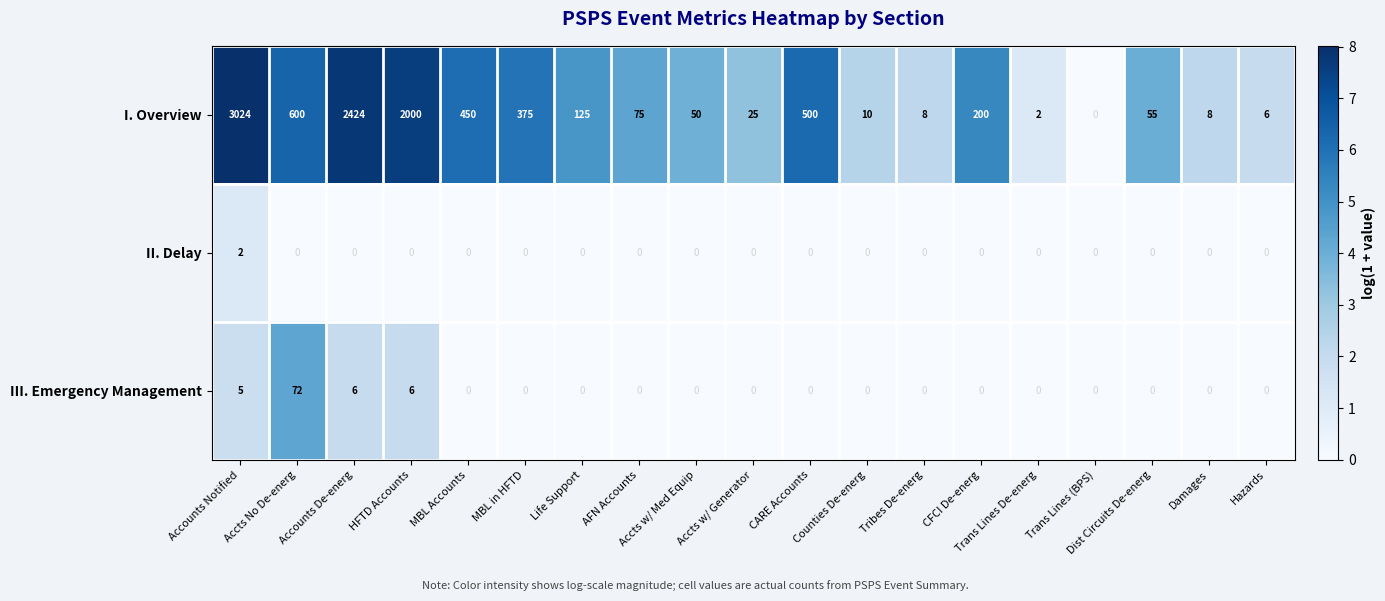

List the series in order of their peak value, lowest first.

II. Delay, III. Emergency Management, I. Overview